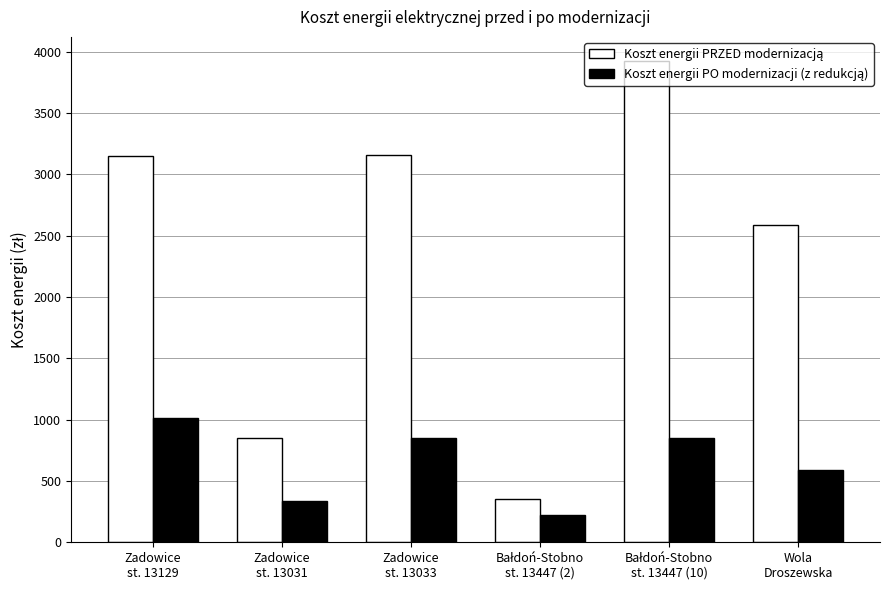

What is the smallest value displayed?

224.4